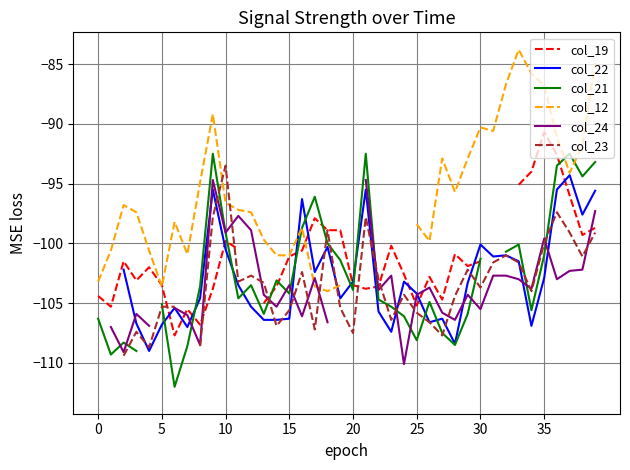

How many intersections are there between col_24 and col_22?

9